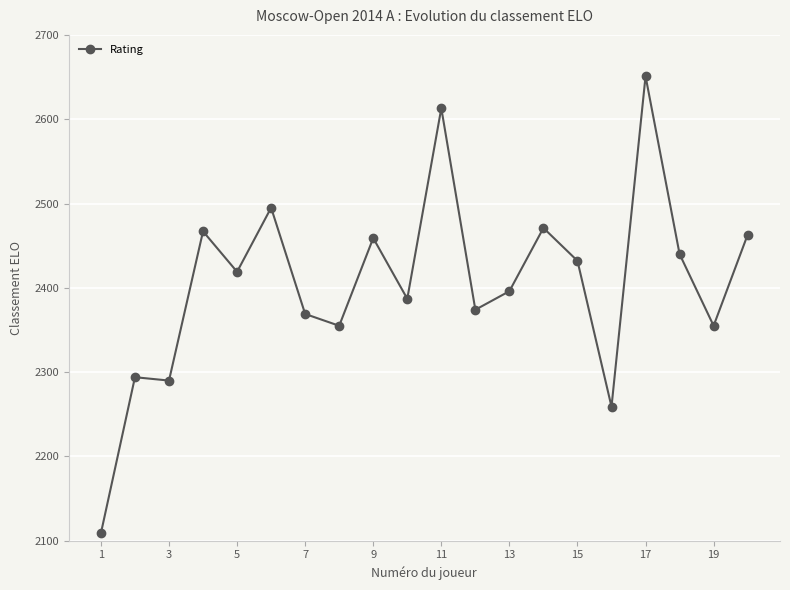

What is the value of the 11th point from the left?

2613